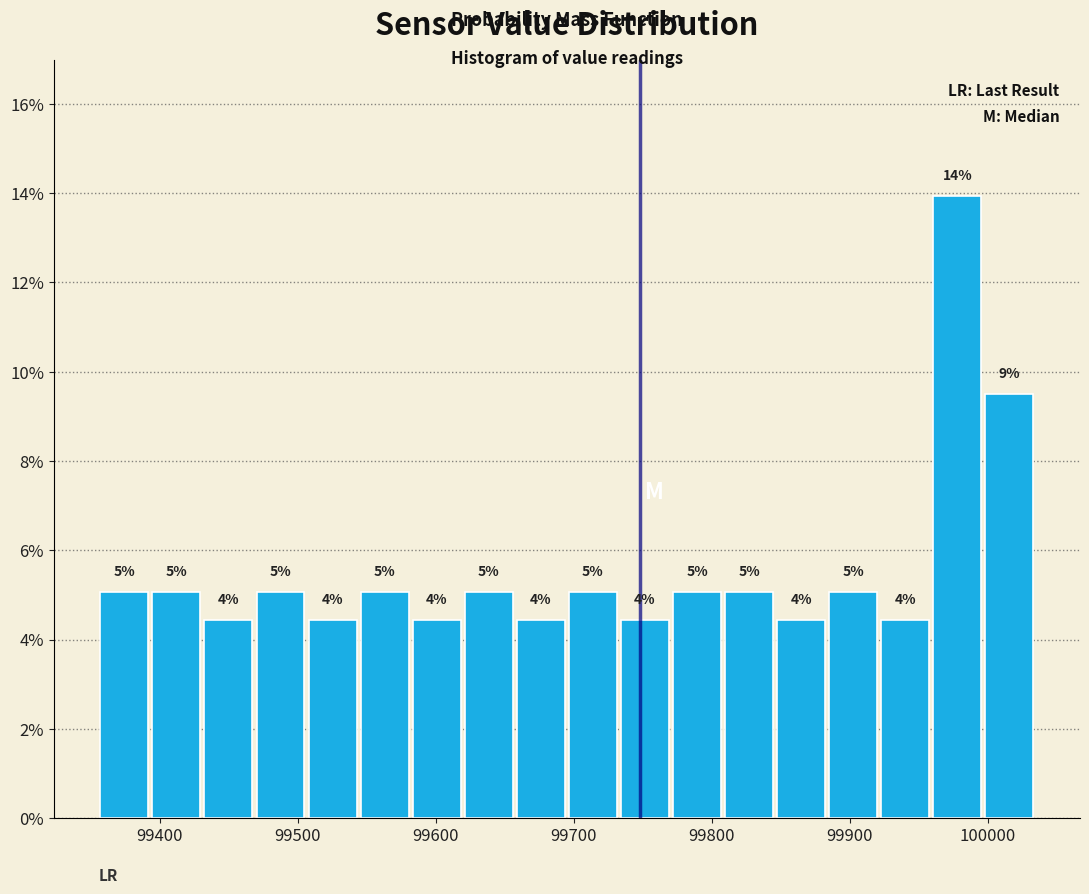

Around what value on the x-axis is the tallest bar? Give the approximate position of its centre, as read against the axis.

99980